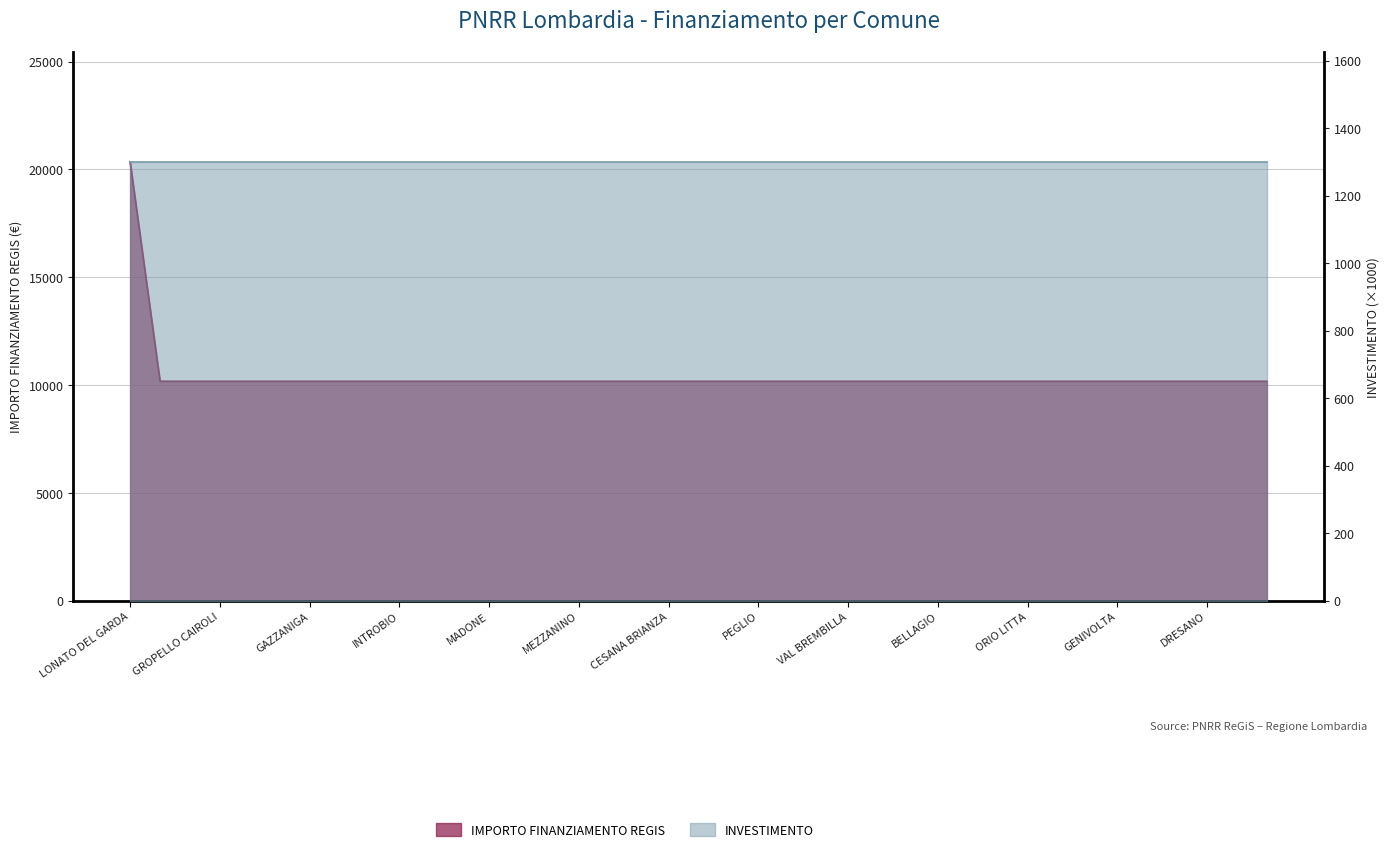

What is the change in value from LONATO DEL GARDA to MADONE?

-10172